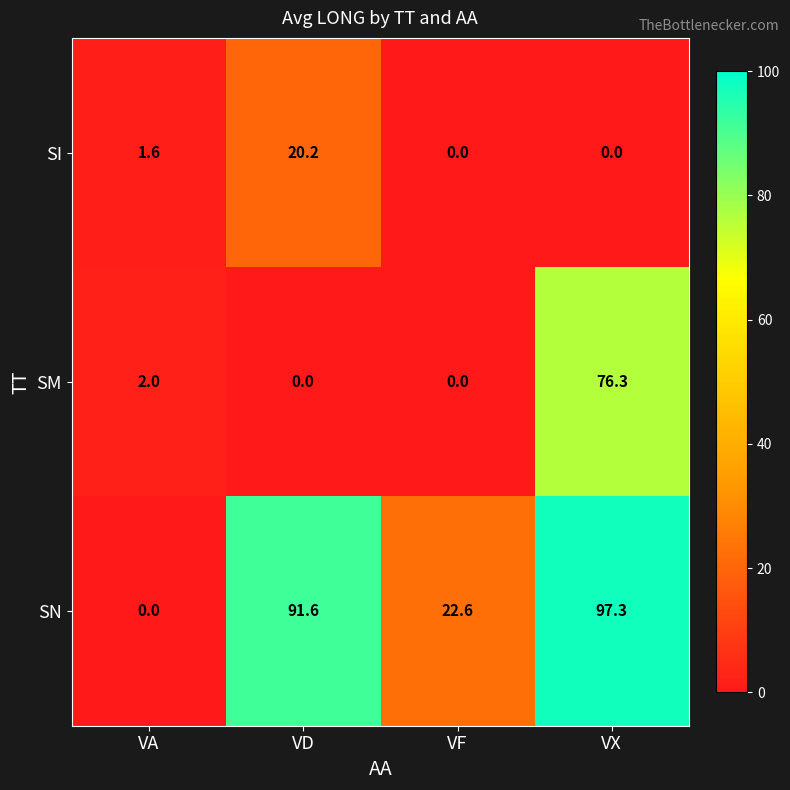

What value does the SI series have at VD?

20.2